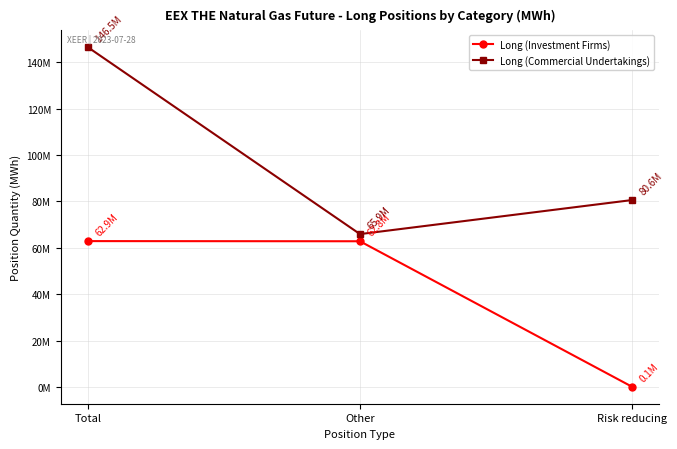

Does the chart display data point markers on the line(s)?

Yes